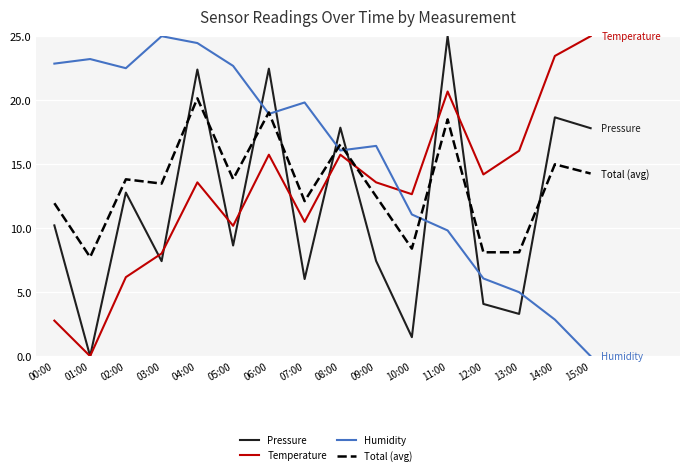

Rank the series at 14:00 from highest to lowest value.

Temperature, Pressure, Total (avg), Humidity